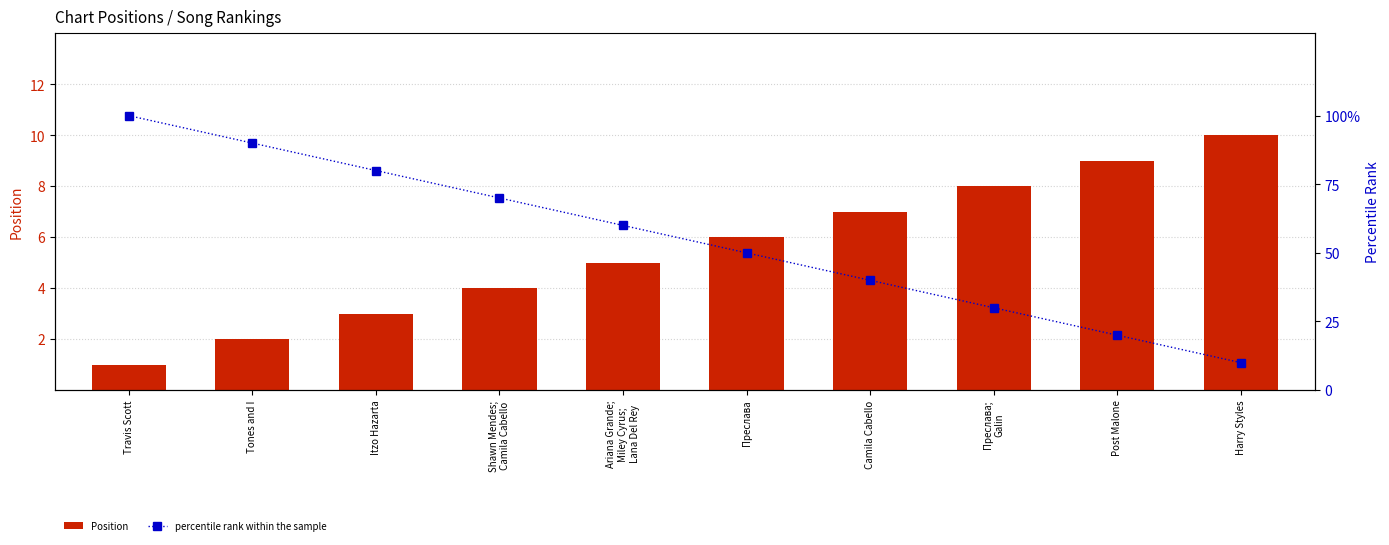

How many distinct data groups are displayed?

2